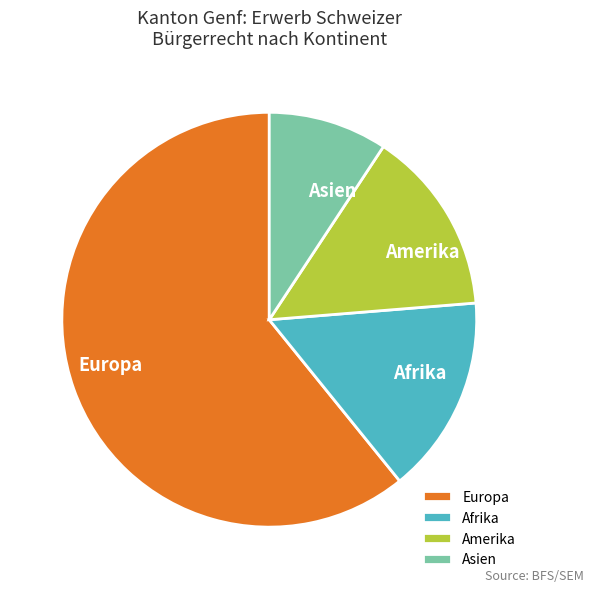

What is the majority slice?

Europa